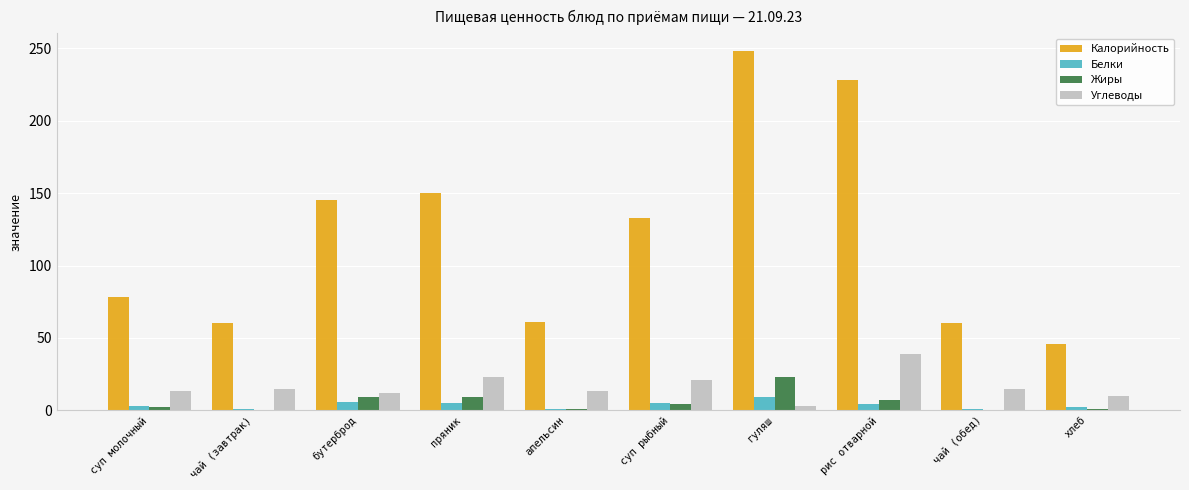

The Жиры series shows 13 at чай (завтрак). True or false?

False